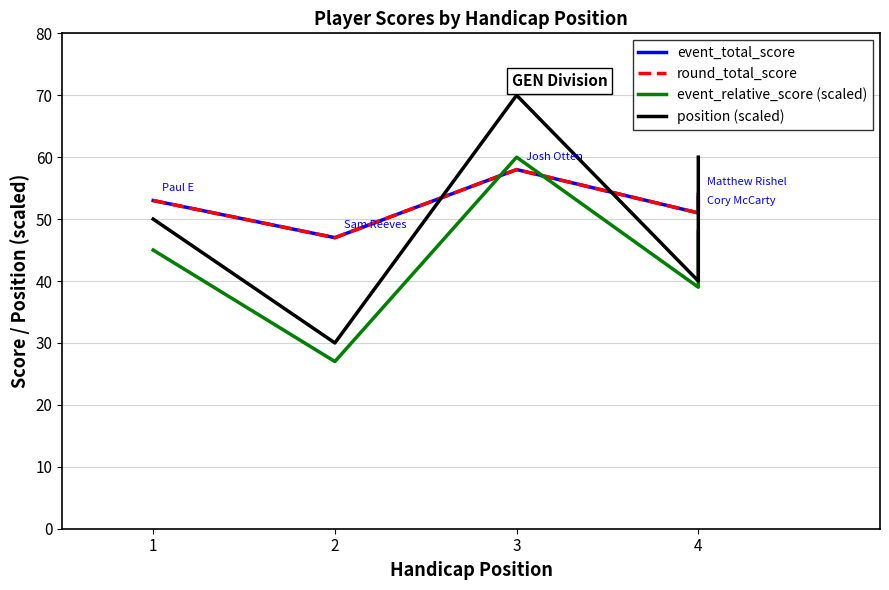

Where is round_total_score nearest to the value 52?

1